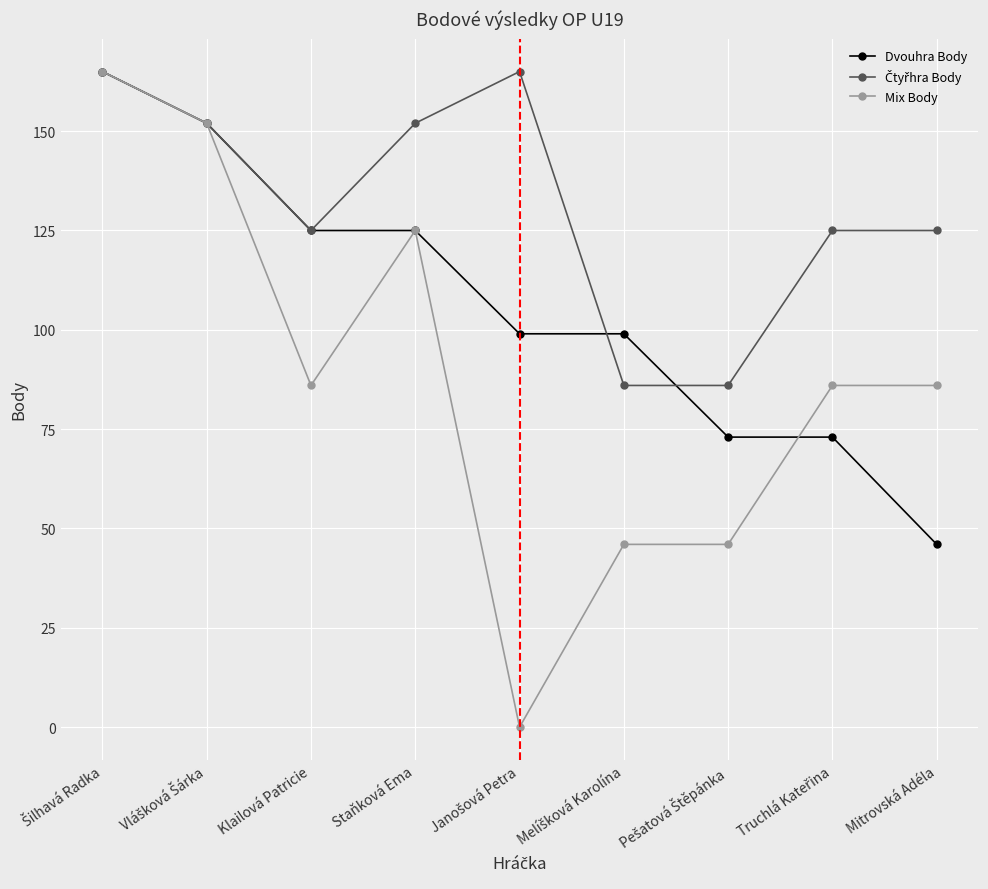

Does the chart display data point markers on the line(s)?

Yes